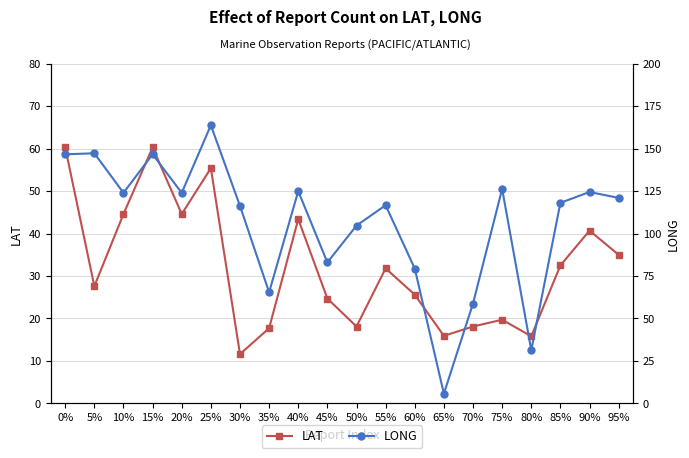

What is the difference between the maximum and minimum values in the LONG series?

158.1